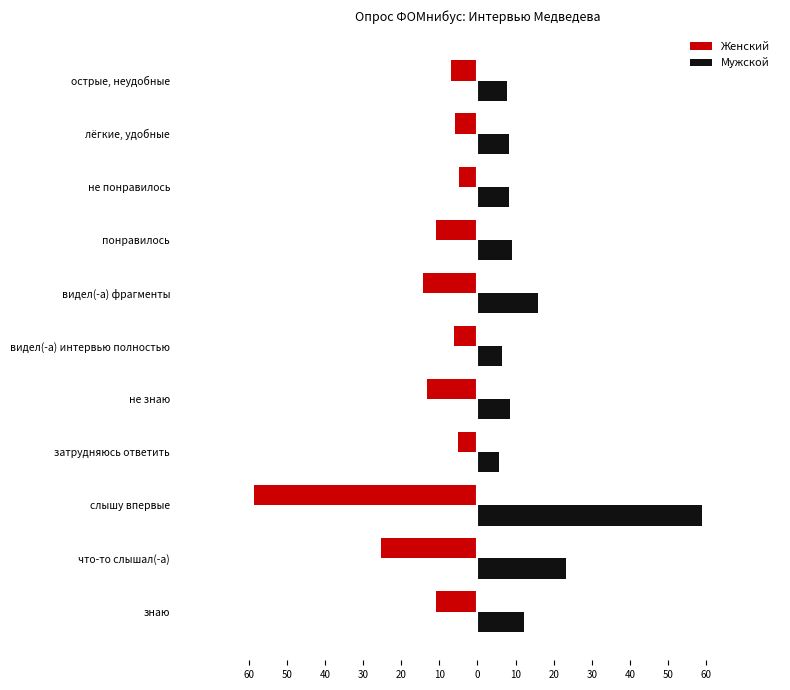

What are all the series names shown in the legend?

Женский, Мужской